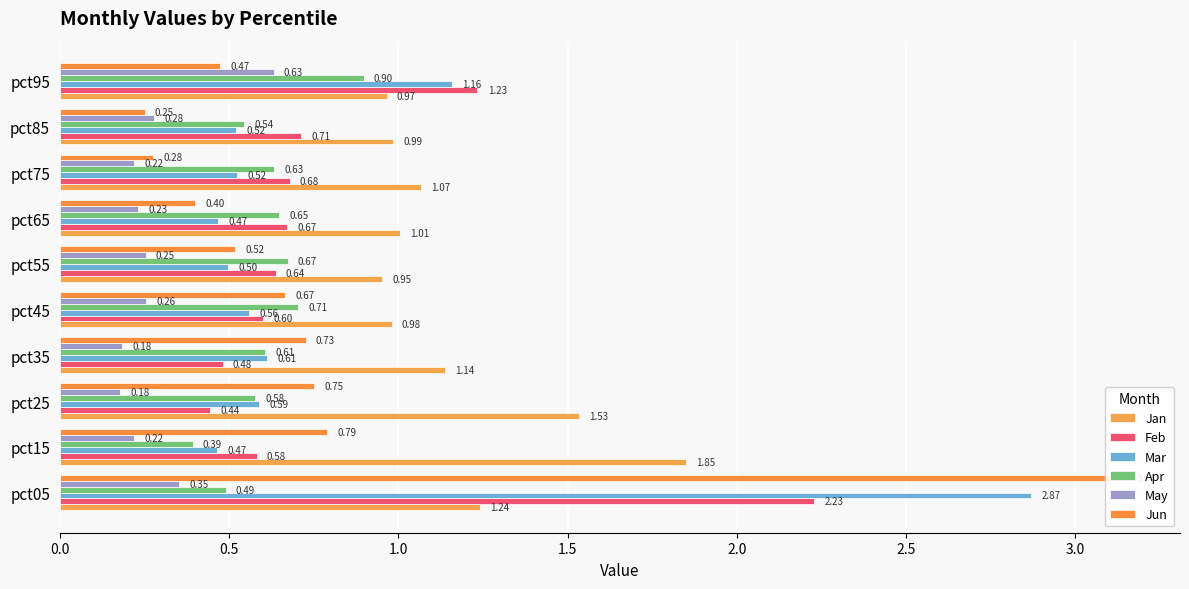

What are all the series names shown in the legend?

Jan, Feb, Mar, Apr, May, Jun